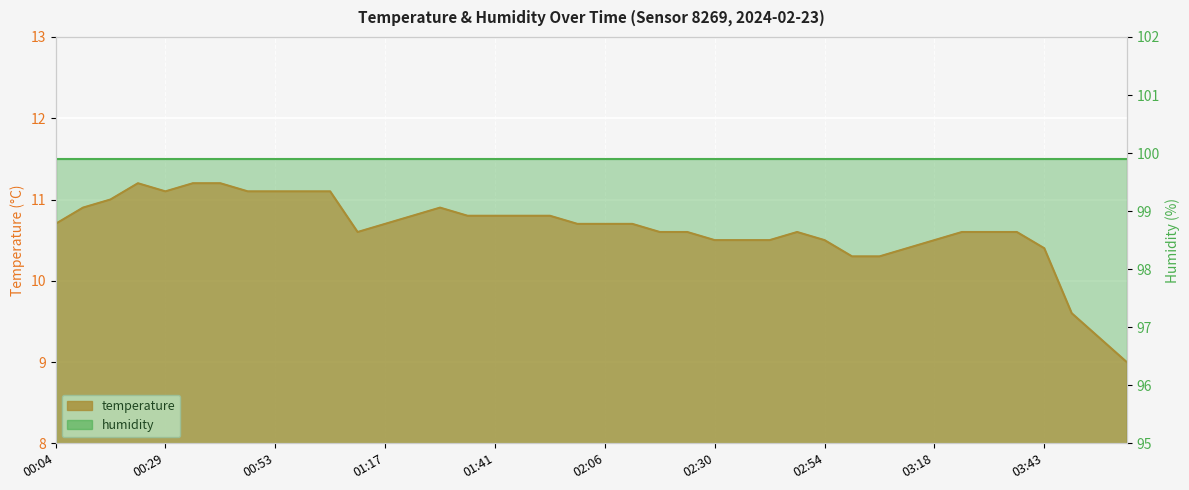

What is the label of the 36th point from the left?

03:36